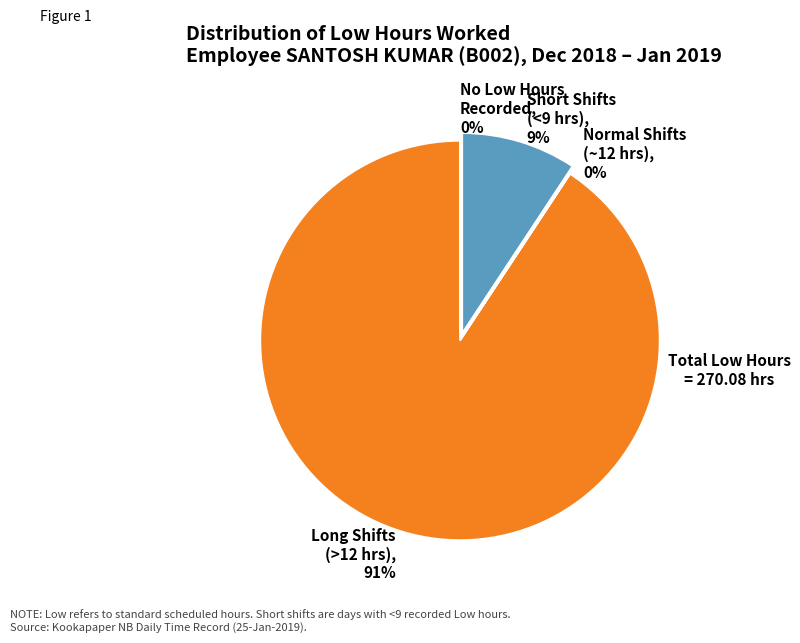

What is the largest slice in the pie chart?

Long Shifts (>12 hrs), 91%